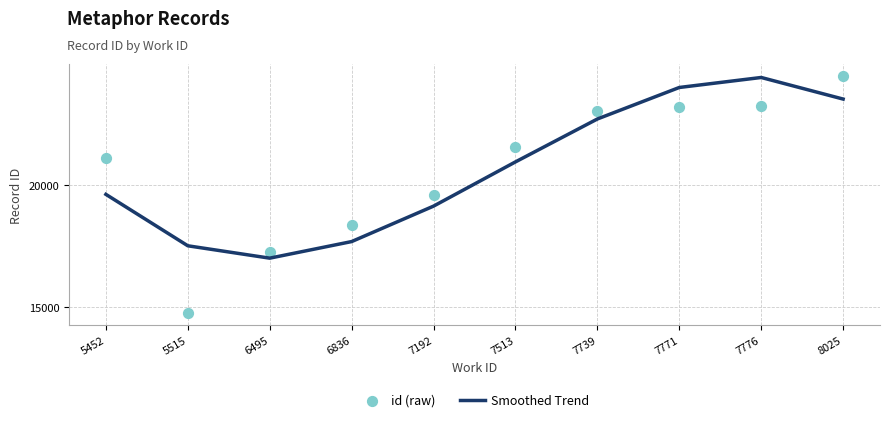

At how many categories does at least one series exceed 22979?

4